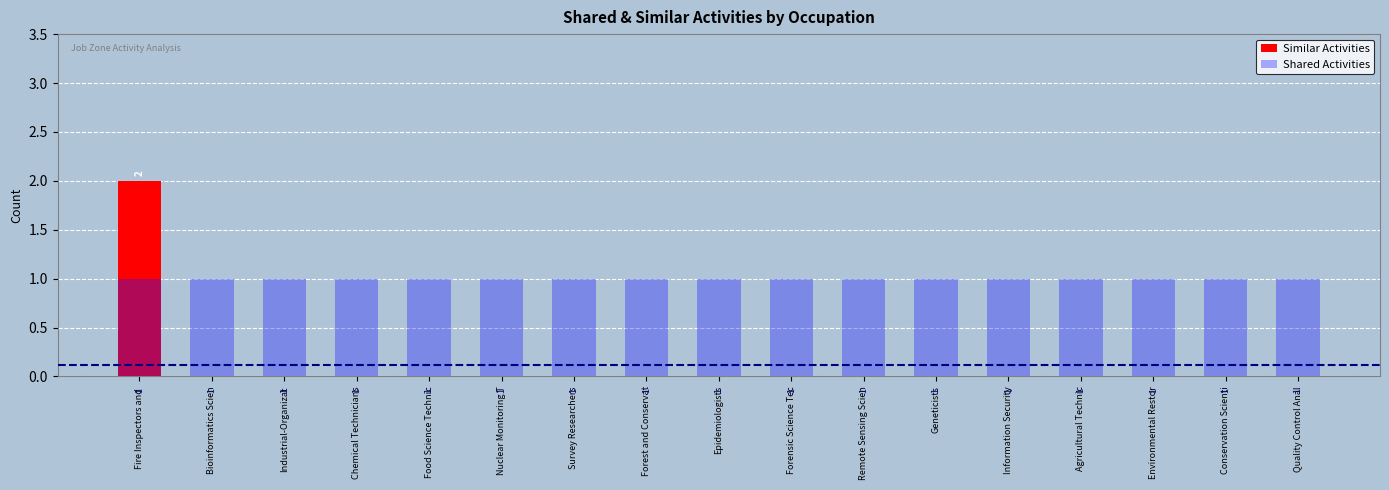

What are all the series names shown in the legend?

Similar Activities, Shared Activities